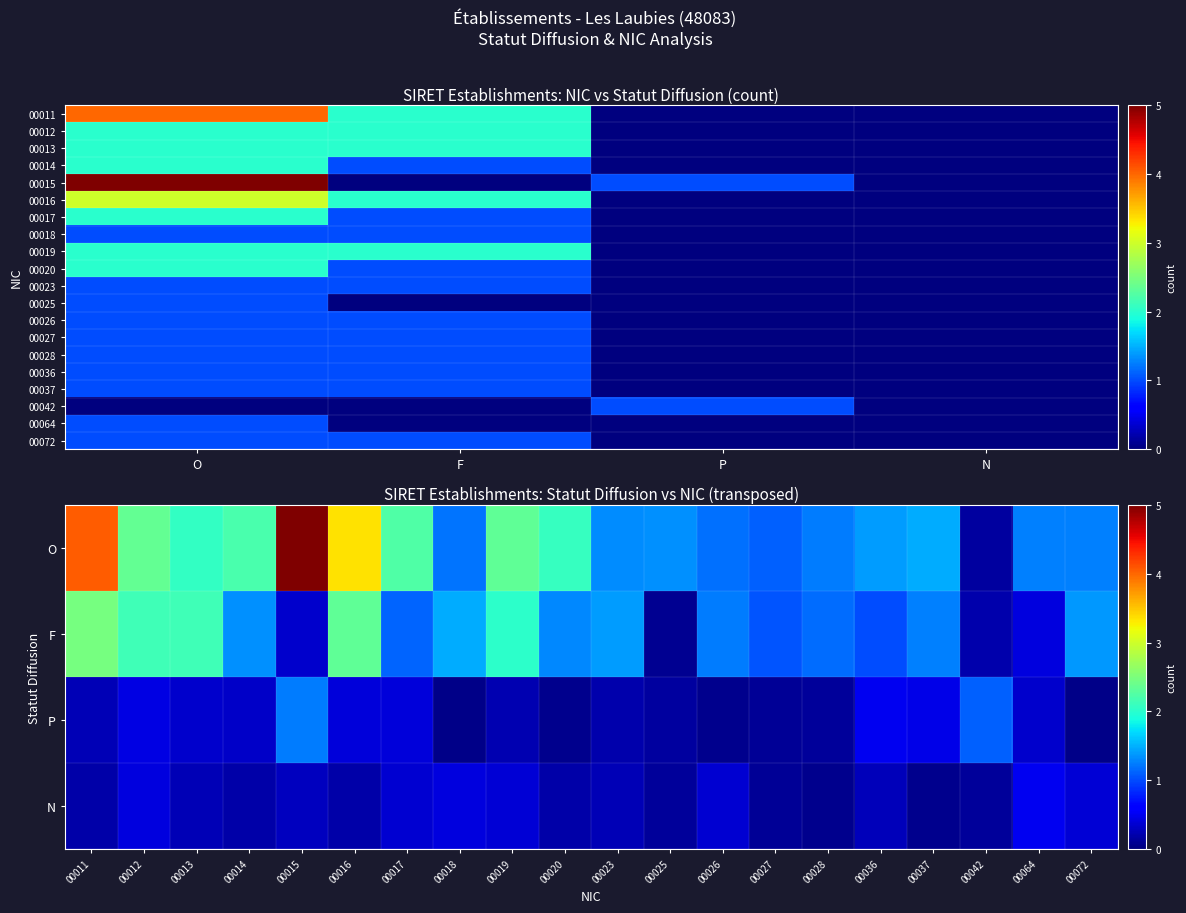

True or false: 00013 has a value of 0 at N.

True